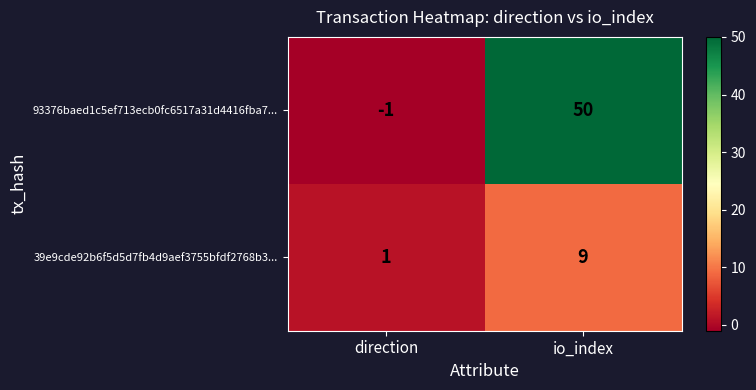

List the series in order of their peak value, highest first.

93376baed1c5ef713ecb0fc6517a31d4416fba7..., 39e9cde92b6f5d5d7fb4d9aef3755bfdf2768b3...